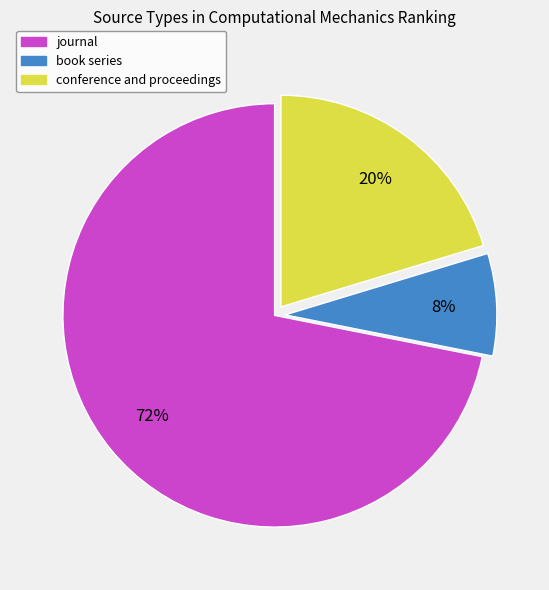

True or false: journal accounts for 80% of the total.

False